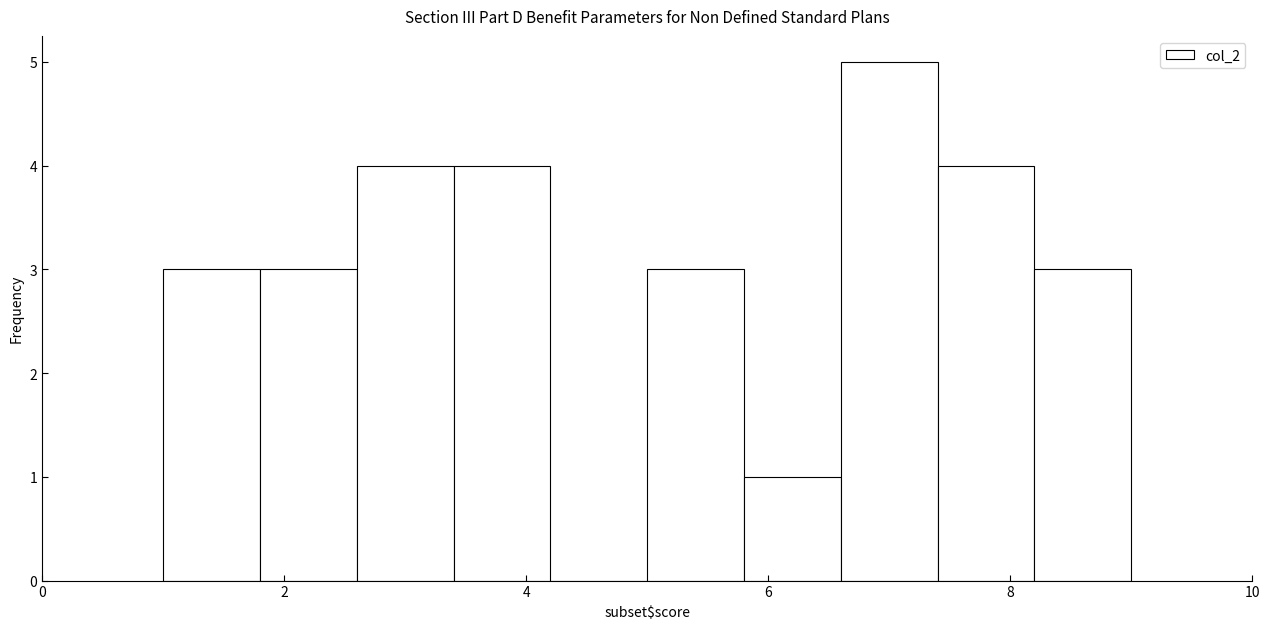

What is the height of the bar covering 8.2 to 9.0 on the x-axis? The values are not printed on the chart, so give them approximately, as read against the axis.

3